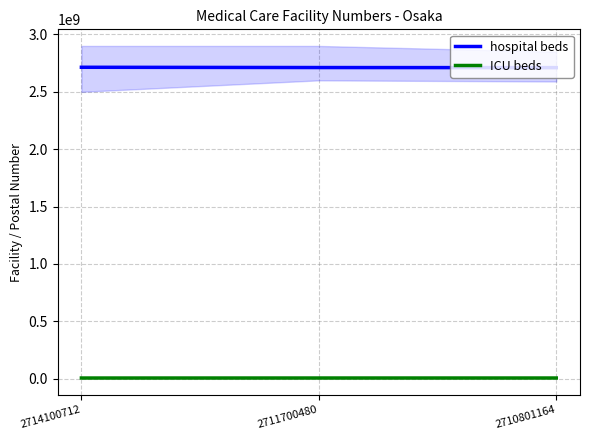

What is the difference between the highest and lowest values at 2714100712?

2708790641